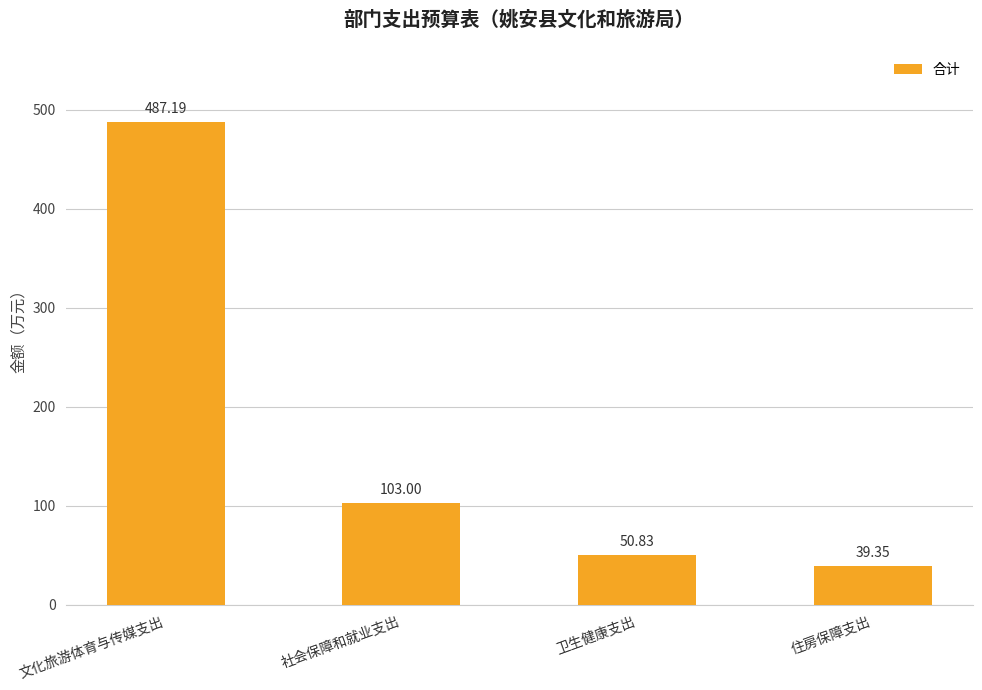

Approximately how many times larger is the value at 文化旅游体育与传媒支出 compared to 卫生健康支出?

9.6